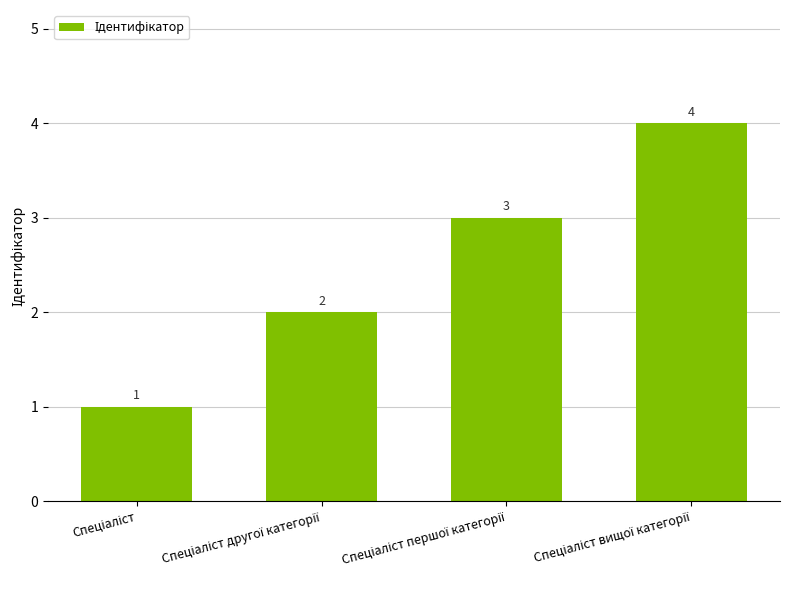

What is the value of the 3rd bar from the left?

3